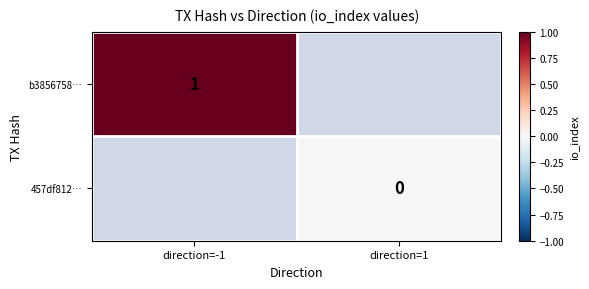

True or false: b3856758… has a value of 1 at direction=-1.

True